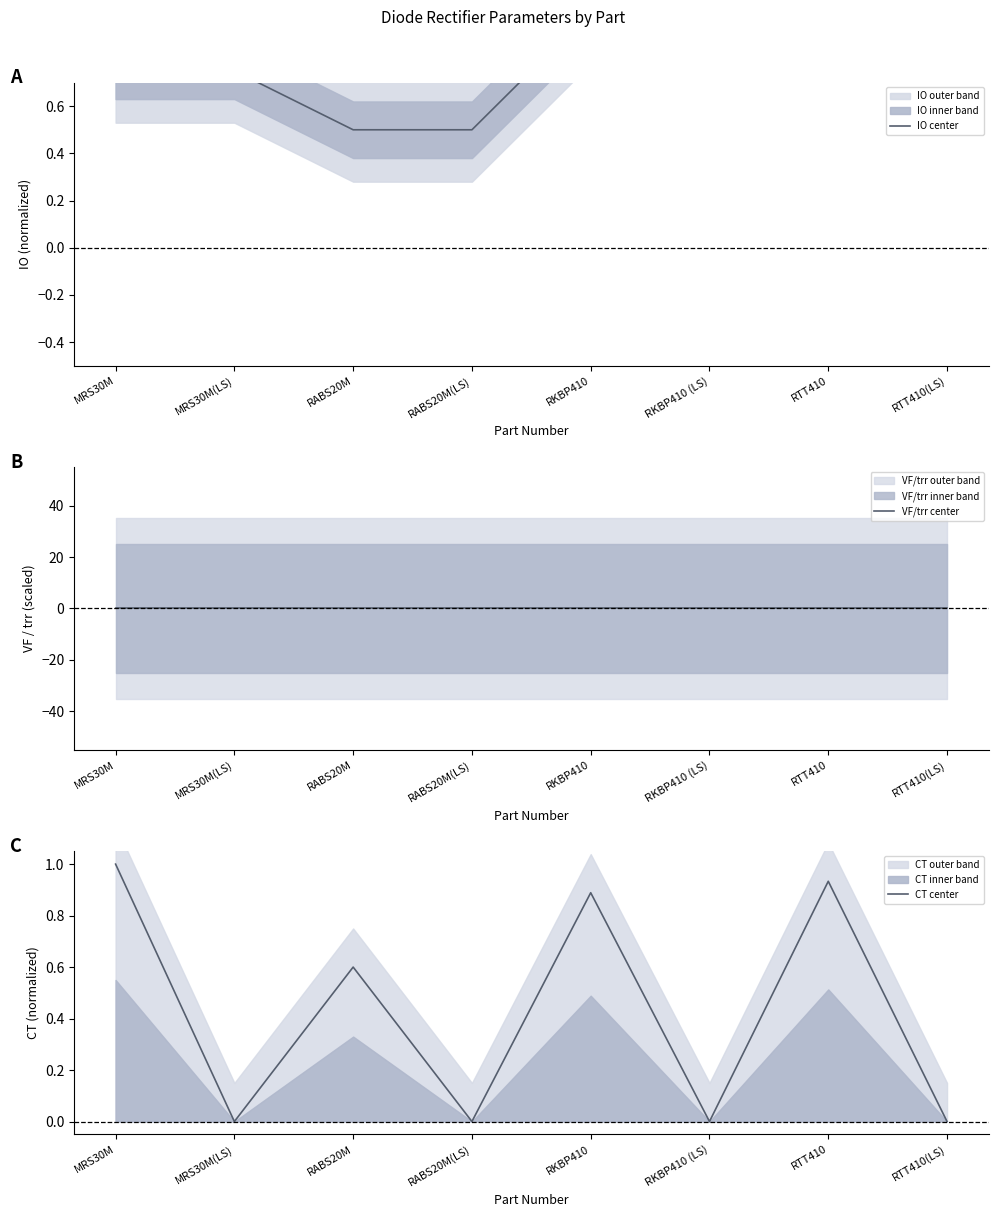

Rank the series at MRS30M from lowest to highest value.

VF/trr center, IO center, CT center